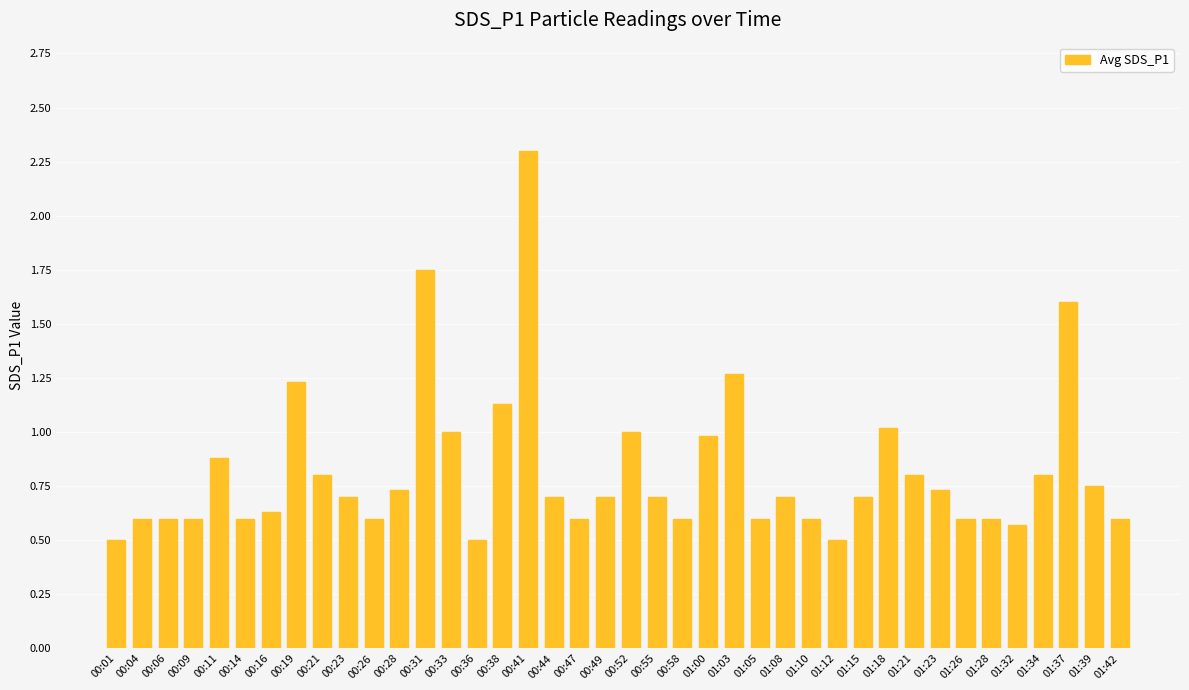

What is the sum of all values?

32.9